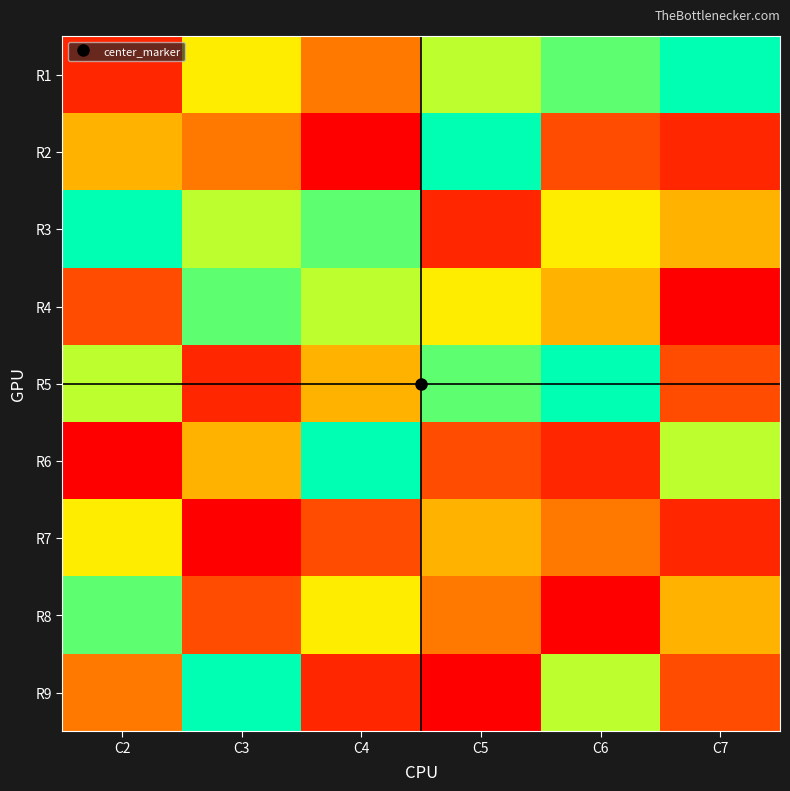

Reading left to right, list all the values displayed in this chart.

R1: C2=2	C3=6	C4=4	C5=7	C6=8	C7=9
R2: C2=5	C3=4	C4=1	C5=9	C6=3	C7=2
R3: C2=9	C3=7	C4=8	C5=2	C6=6	C7=5
R4: C2=3	C3=8	C4=7	C5=6	C6=5	C7=1
R5: C2=7	C3=2	C4=5	C5=8	C6=9	C7=3
R6: C2=1	C3=5	C4=9	C5=3	C6=2	C7=7
R7: C2=6	C3=1	C4=3	C5=5	C6=4	C7=2
R8: C2=8	C3=3	C4=6	C5=4	C6=1	C7=5
R9: C2=4	C3=9	C4=2	C5=1	C6=7	C7=3